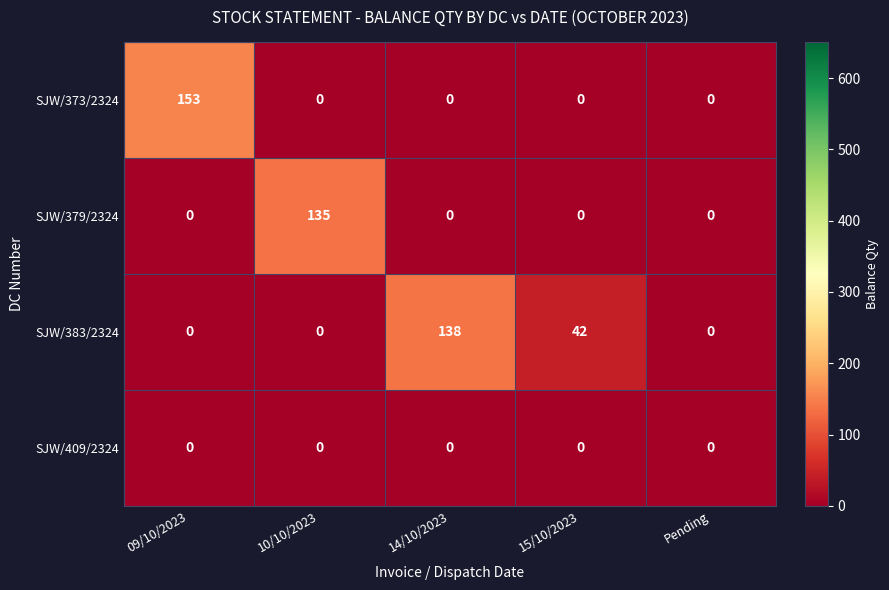

Reading right to left, extract all data points from this chart.

SJW/373/2324: Pending=0	15/10/2023=0	14/10/2023=0	10/10/2023=0	09/10/2023=153
SJW/379/2324: Pending=0	15/10/2023=0	14/10/2023=0	10/10/2023=135	09/10/2023=0
SJW/383/2324: Pending=0	15/10/2023=42	14/10/2023=138	10/10/2023=0	09/10/2023=0
SJW/409/2324: Pending=0	15/10/2023=0	14/10/2023=0	10/10/2023=0	09/10/2023=0